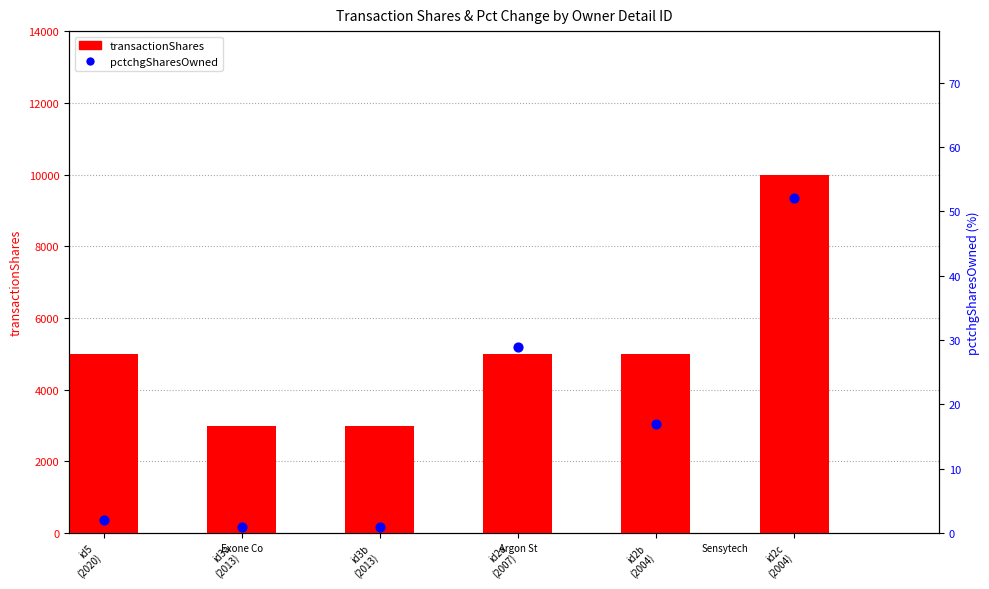

Which series reaches the maximum Y coordinate?

transactionShares